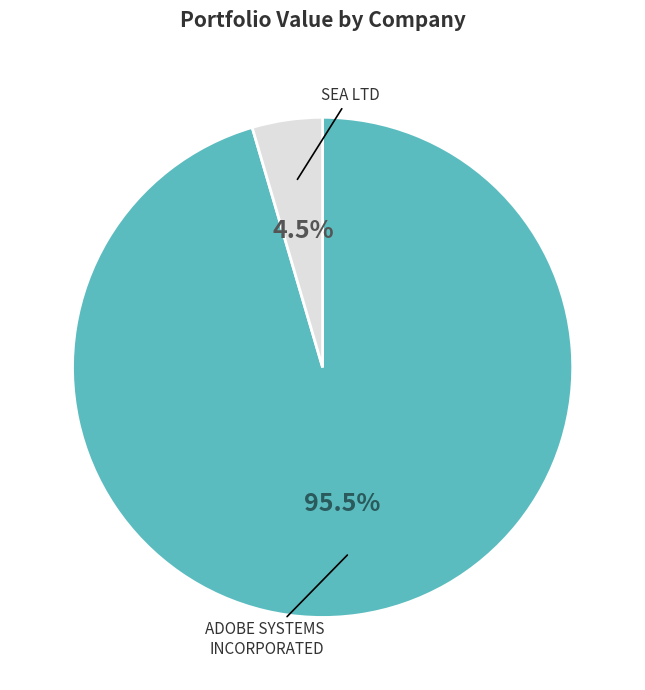

Does any single category account for the majority?

Yes